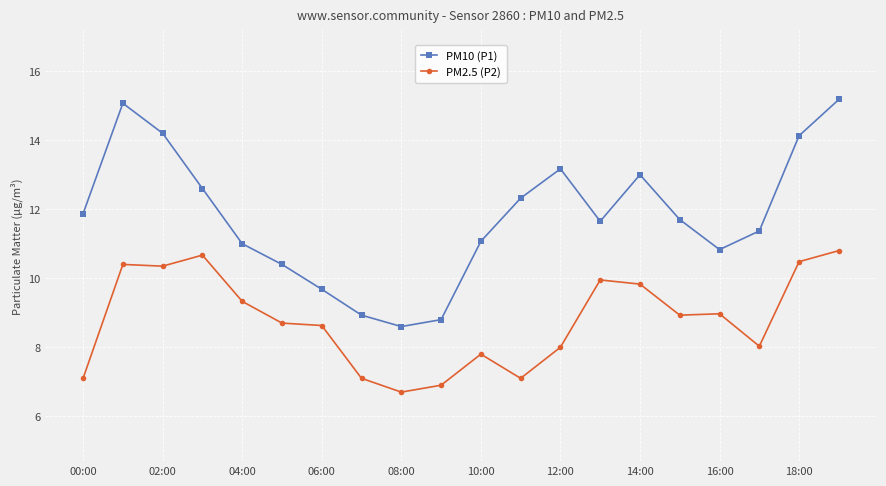

True or false: PM2.5 (P2) and PM10 (P1) intersect in this chart.

False